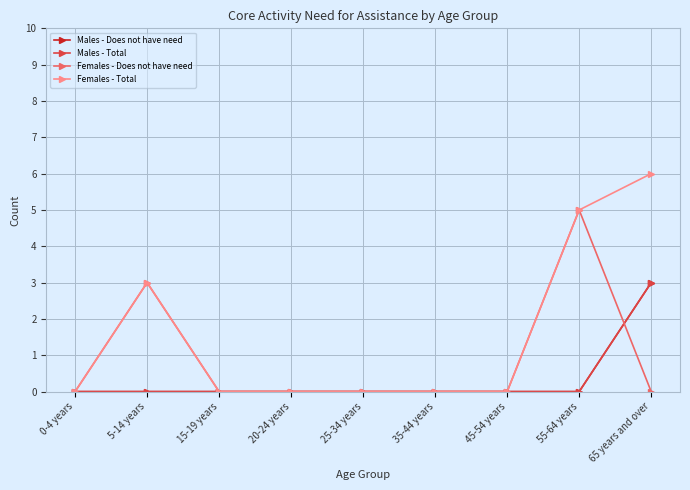

What is the maximum value for Females - Total?

6